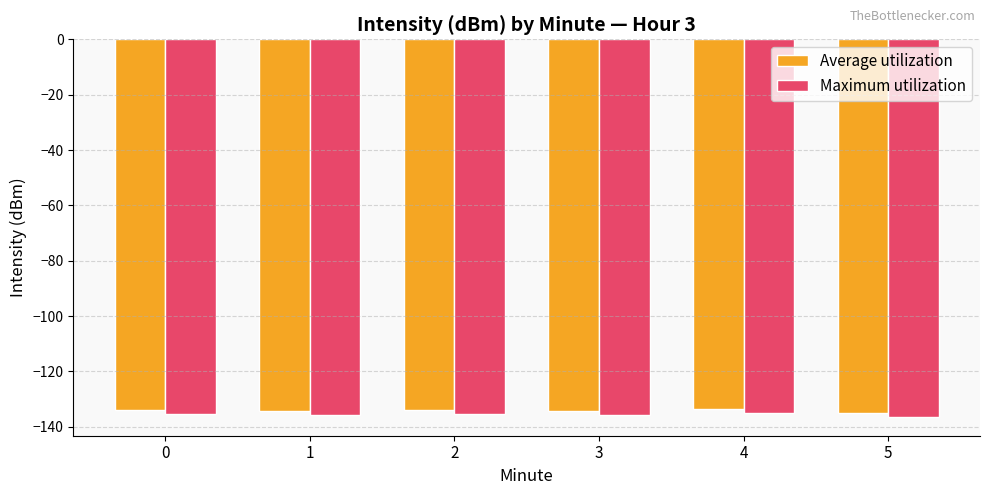

What are all the series names shown in the legend?

Average utilization, Maximum utilization